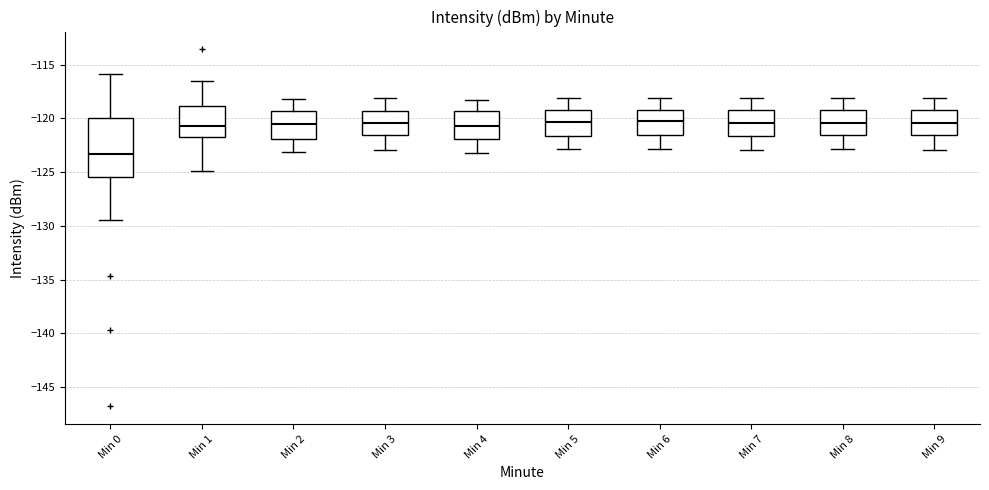

Where is the upper edge of the box for Min 4 on the y-axis? The values are not printed on the chart, so give them approximately, as read against the axis.

-119.5